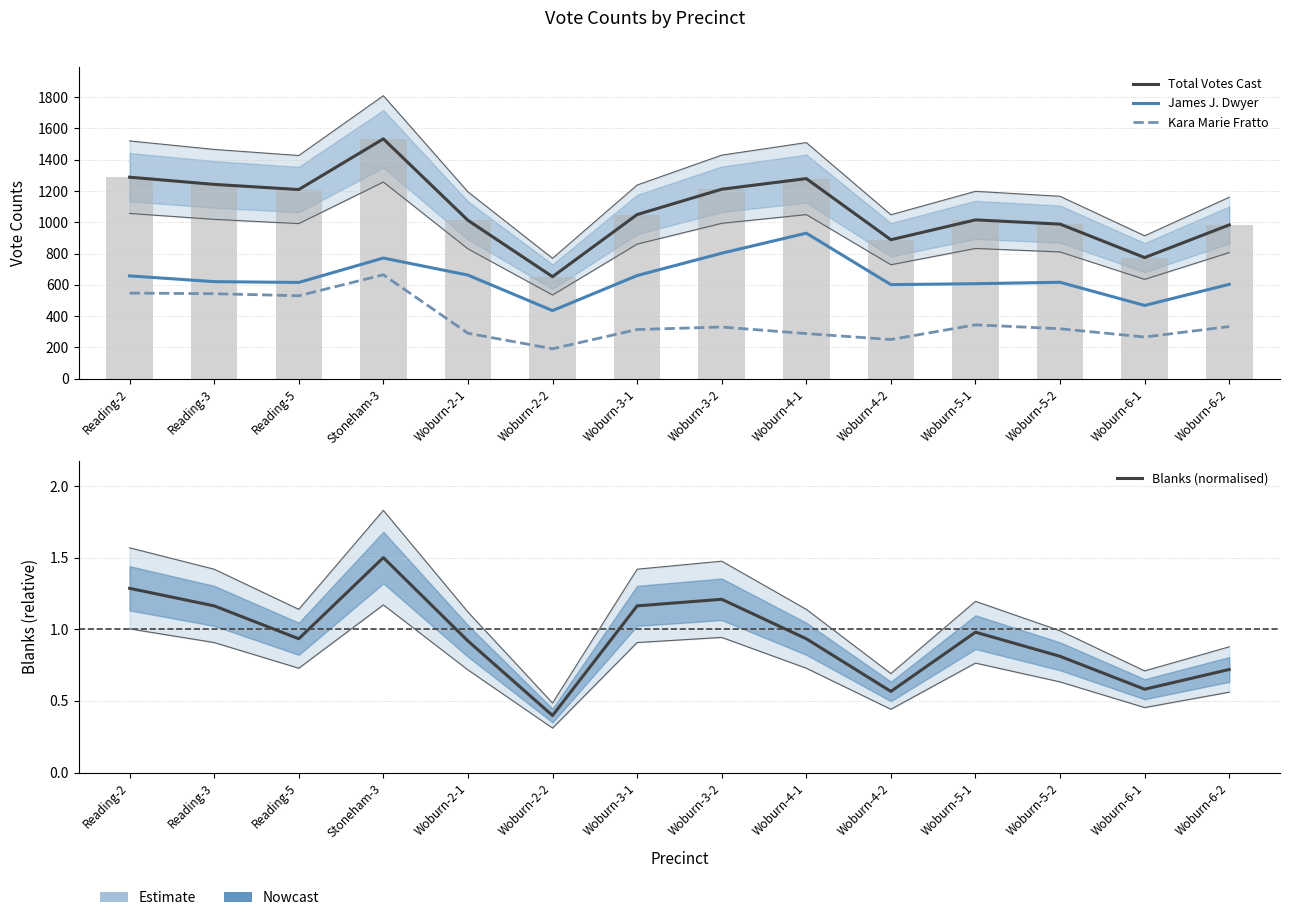

True or false: Kara Marie Fratto has a value of 191.0 at Woburn-2-2.

True